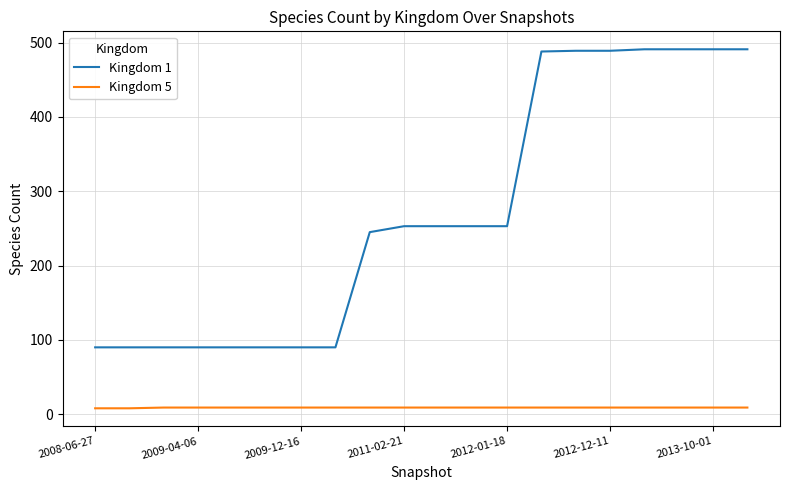

Which series has the largest total across all categories?

Kingdom 1